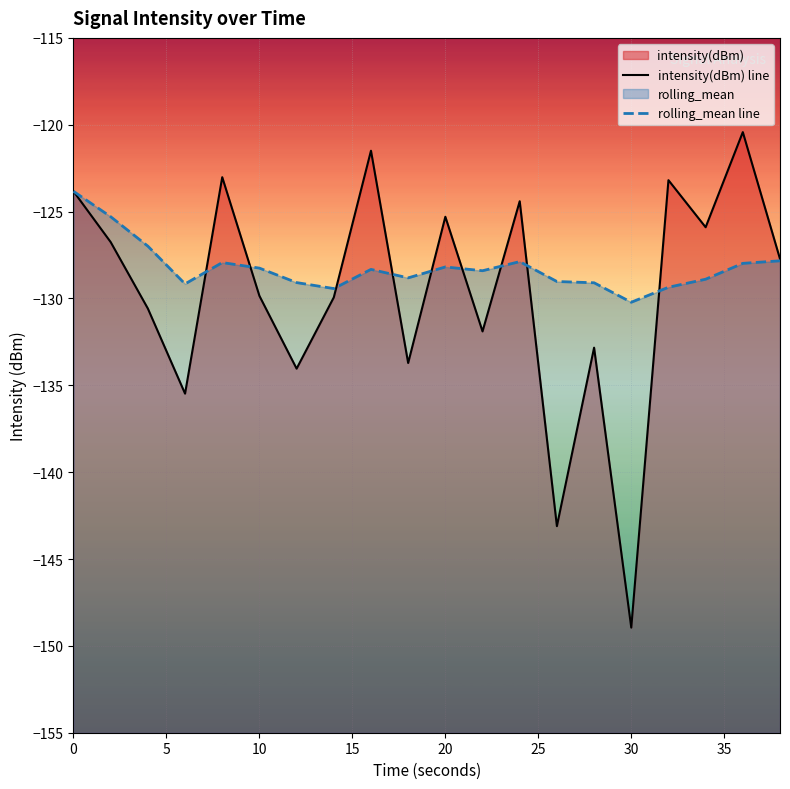

How many lines are shown in the chart?

2